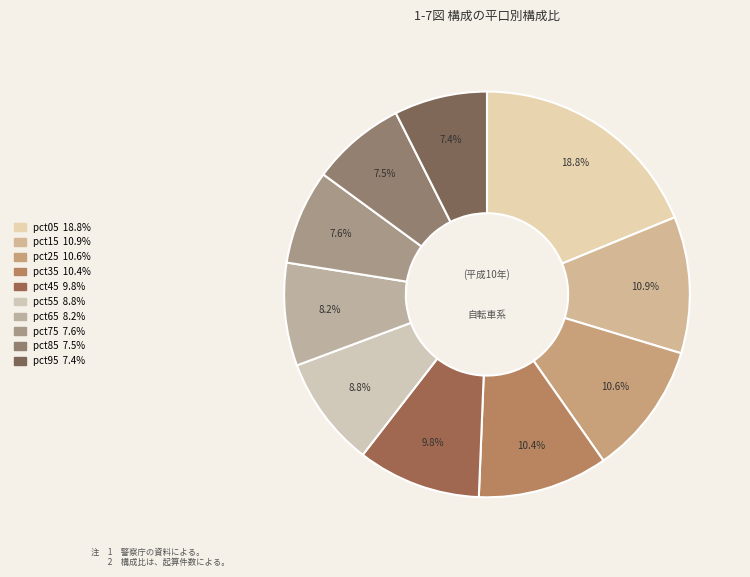

To the nearest percent, what percentage of the pie is pct55?

9%